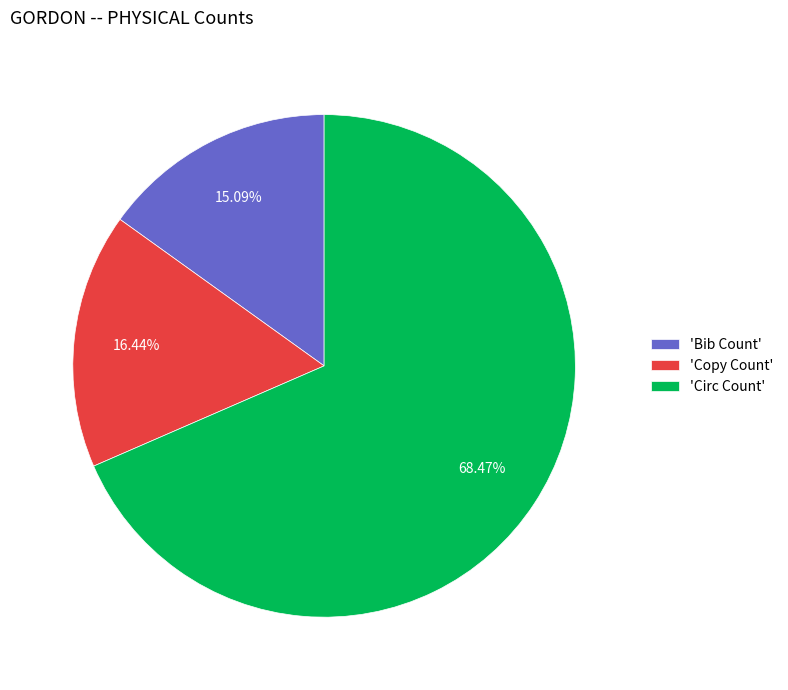

Which slice is the largest?

'Circ Count'